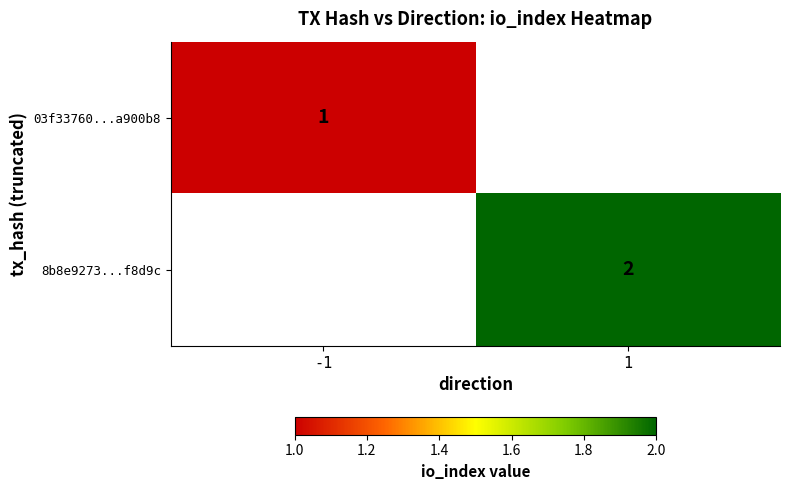

True or false: 03f33760...a900b8 has a value of 2 at -1.

False